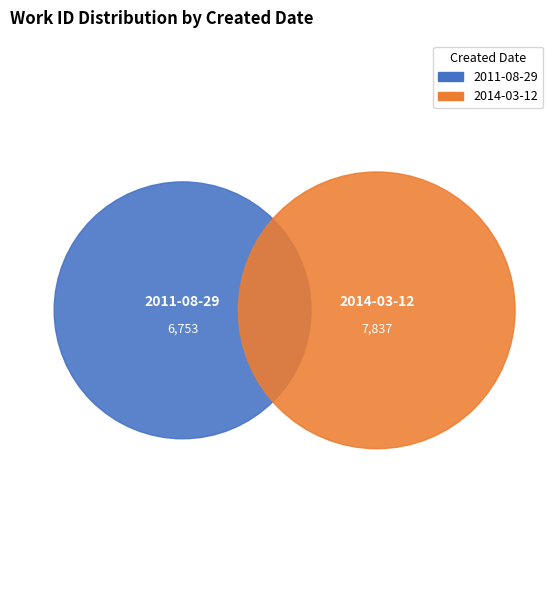

Which slice represents more than half of the pie?

2014-03-12